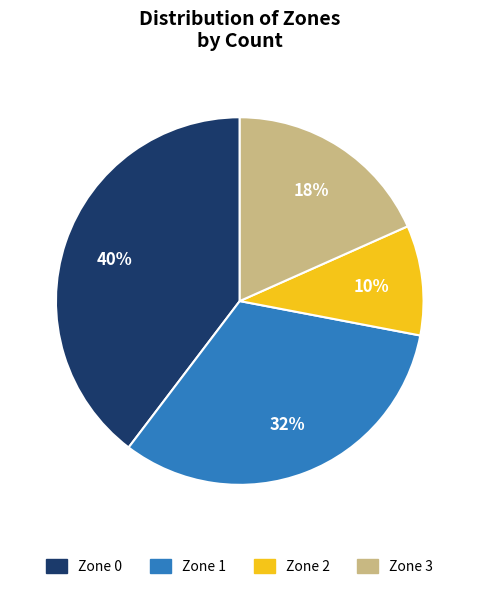

To the nearest percent, what portion does Zone 3 represent?

18%